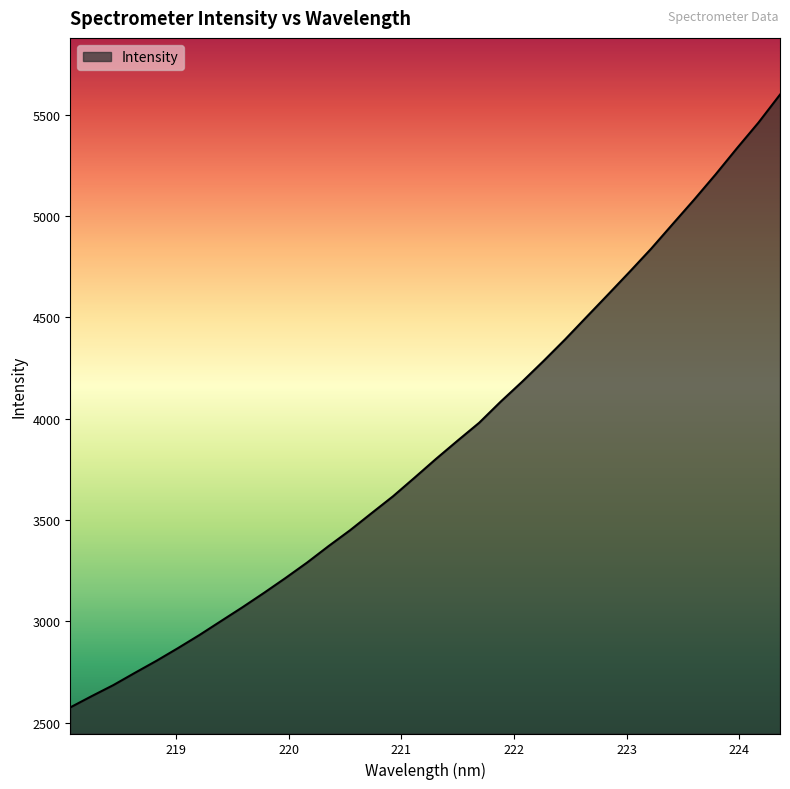

How many categories are shown in the chart?

34